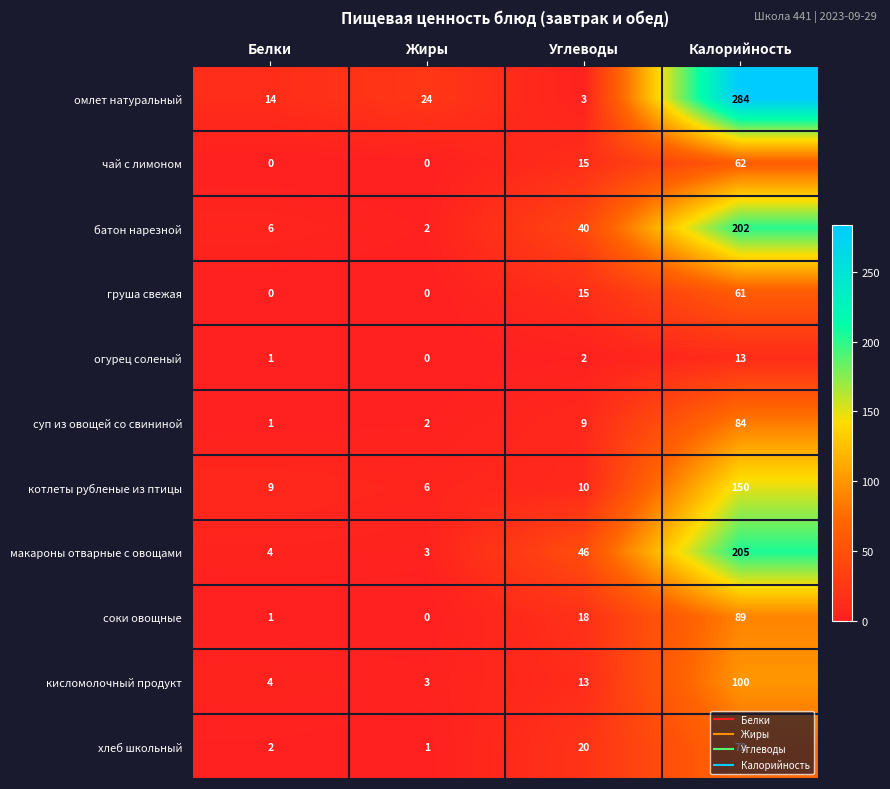

At which label is суп из овощей со свининой closest to 42?

Углеводы